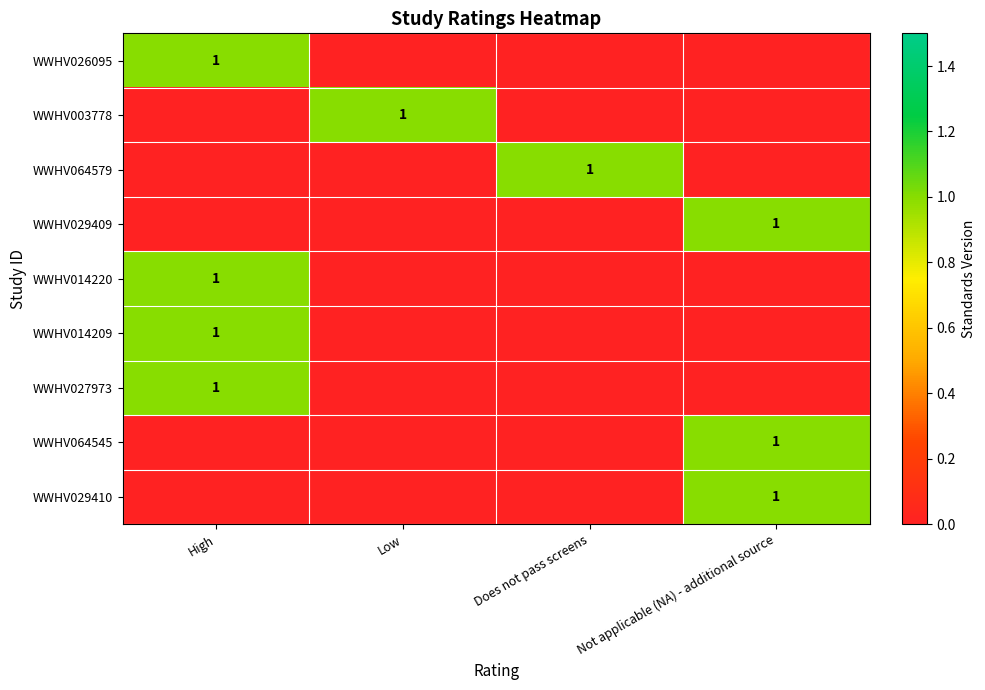

What is the total value across all series at Low?

1